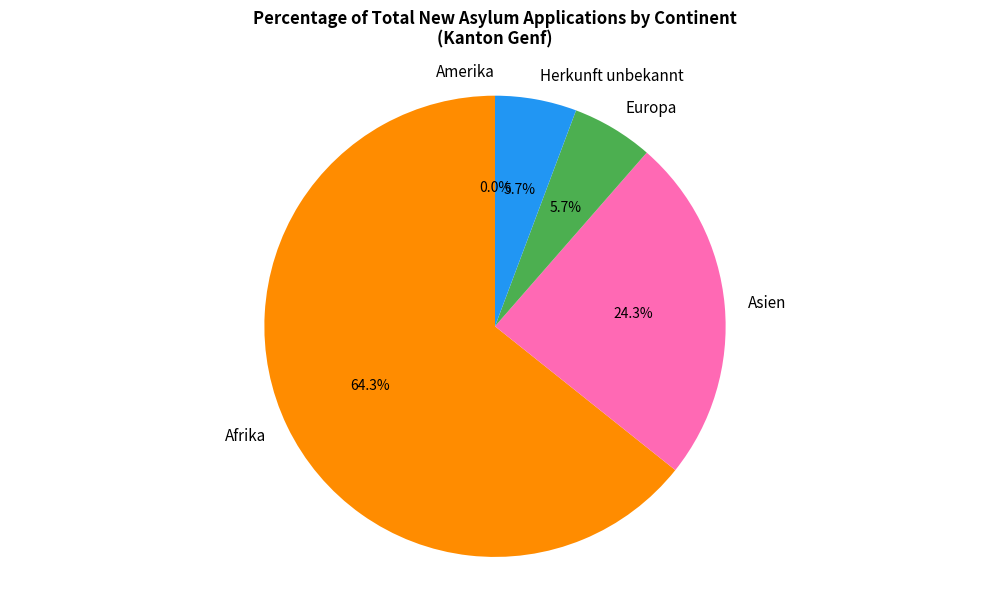

Is it true that Europa is 12% of the pie?

False